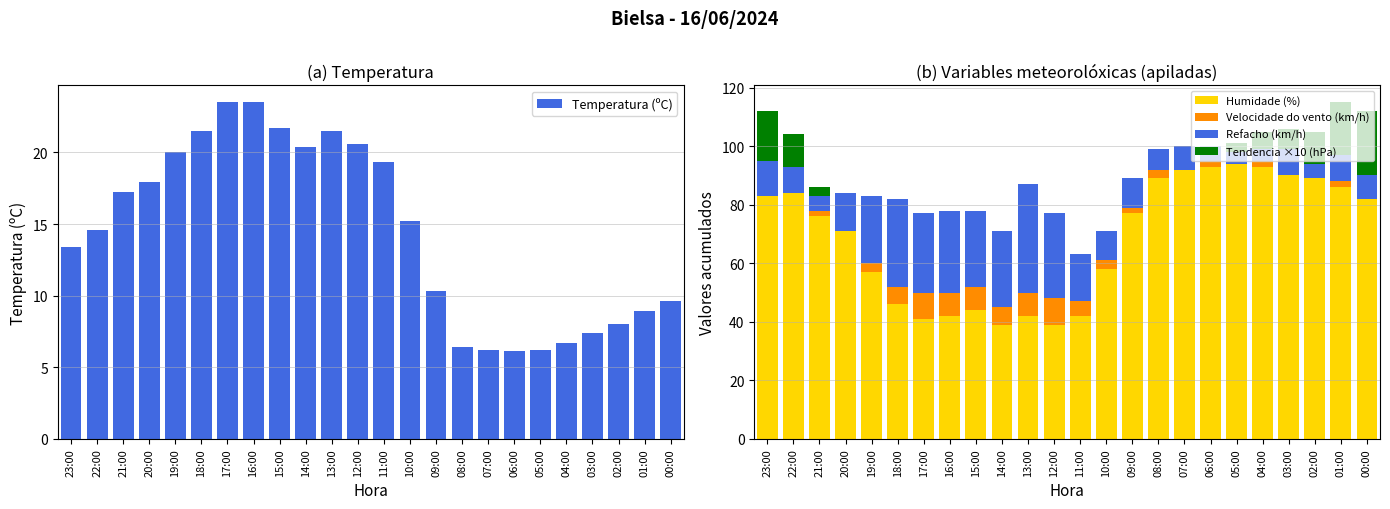

Rank the series by their maximum value, from highest to lowest.

Humidade (%), Refacho (km/h), Temperatura (ºC), Tendencia ×10 (hPa), Velocidade do vento (km/h)